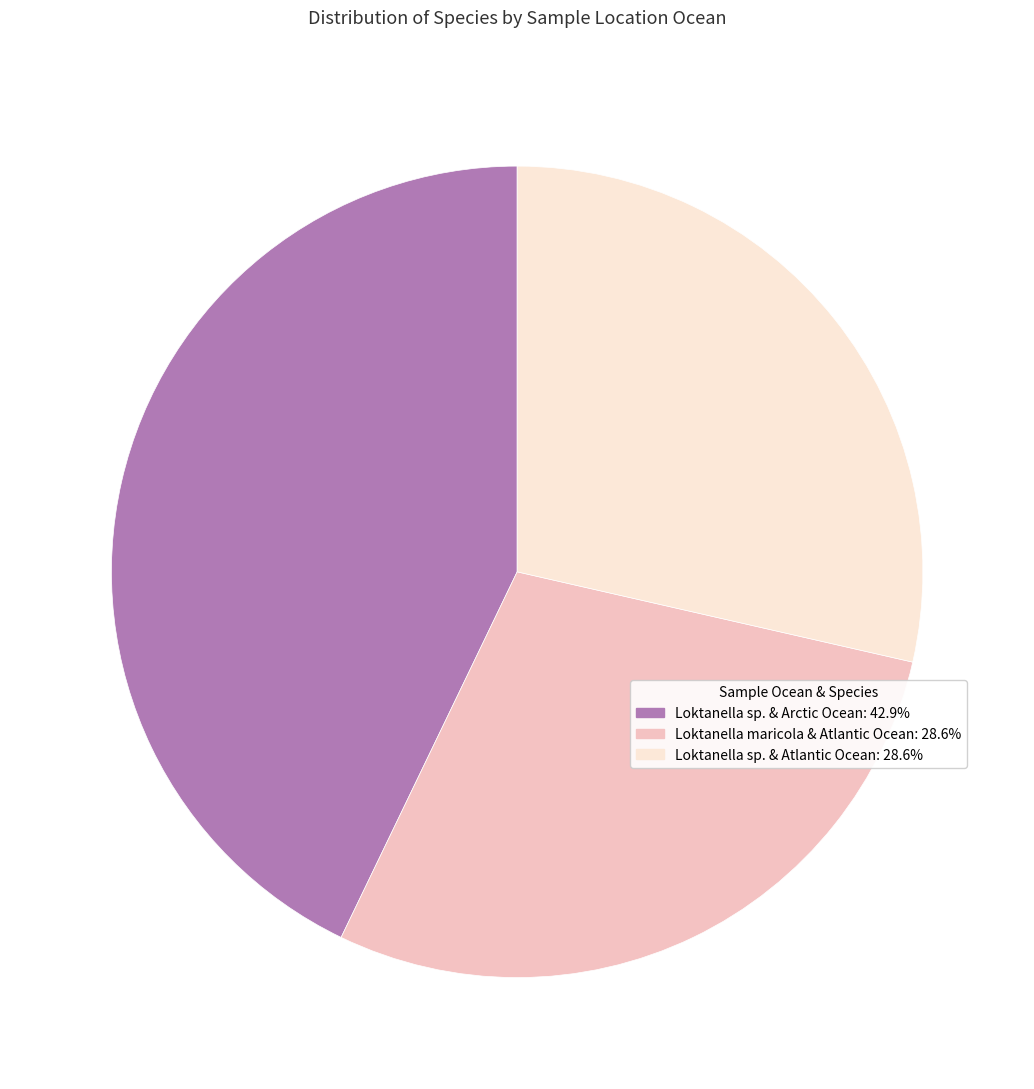

Count the number of slices in the pie.

3